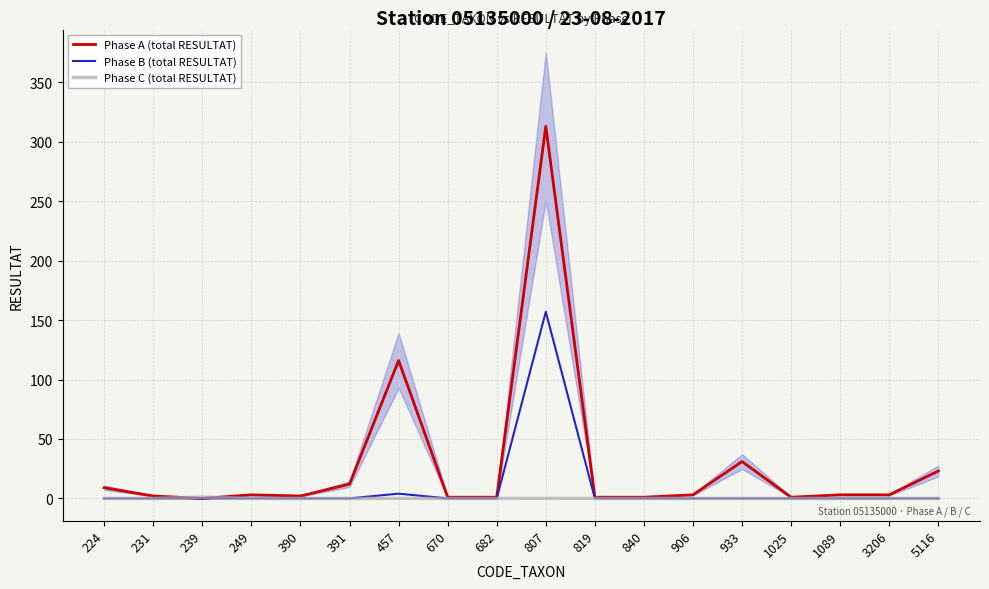

Which category has the lowest value across all series?

239